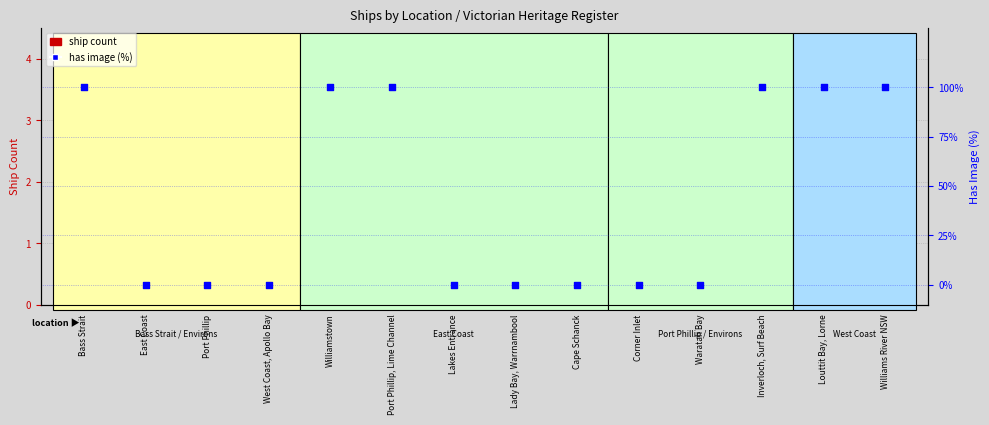

At which category is the sum across all series the highest?

Bass Strait